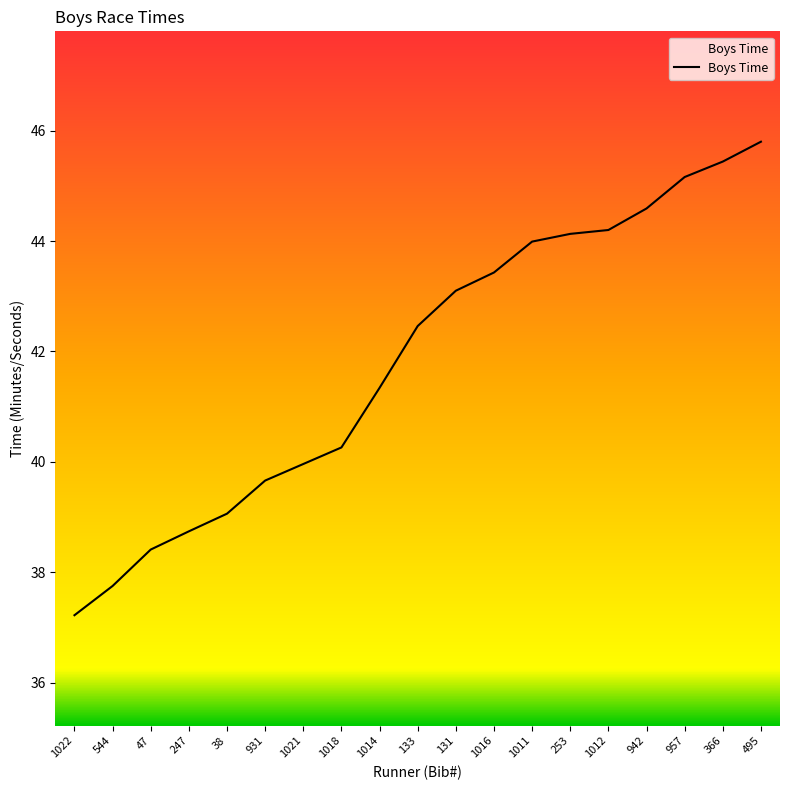

What is the average value?

41.8